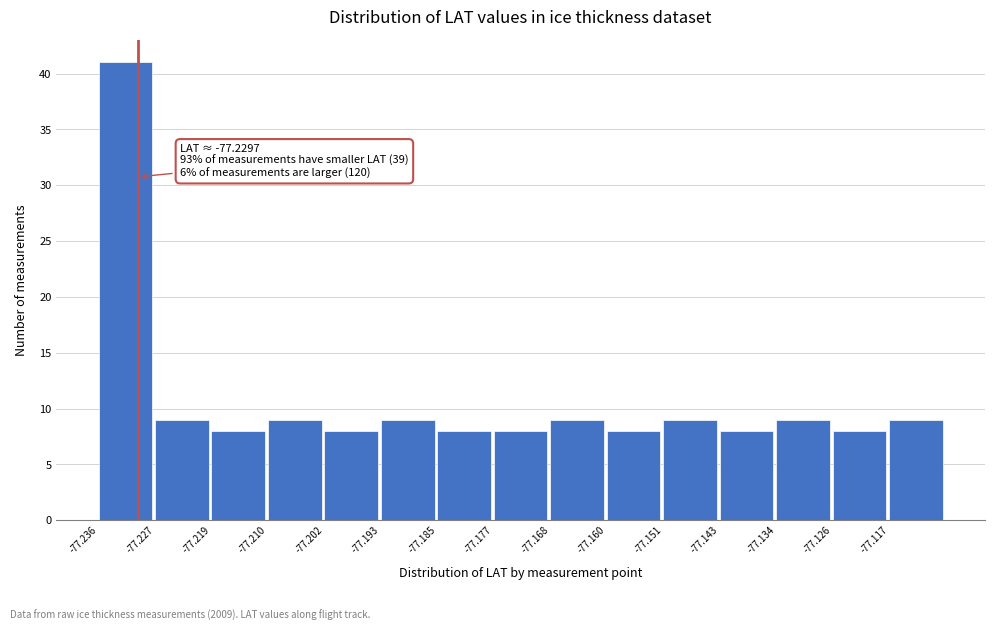

Over which range of the x-axis is the bar tallest?

-77.236 to -77.227